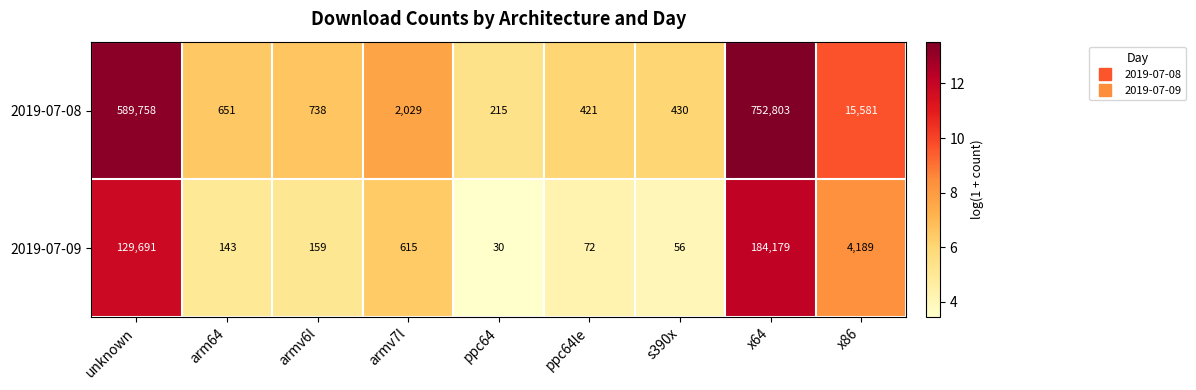

Count the number of data series in this chart.

2